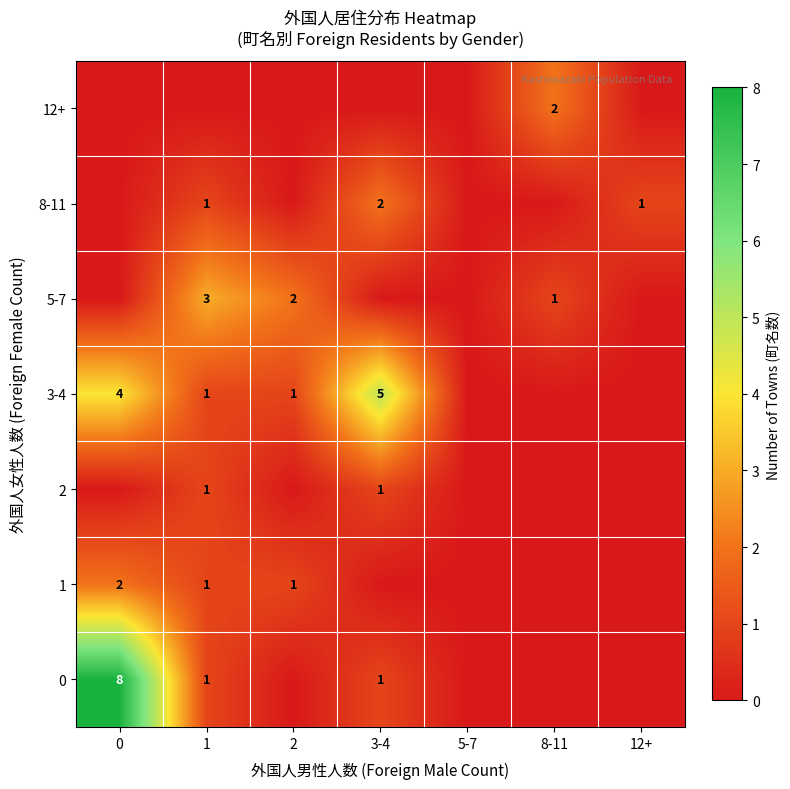

The 12+ series shows 2 at 8-11. True or false?

True